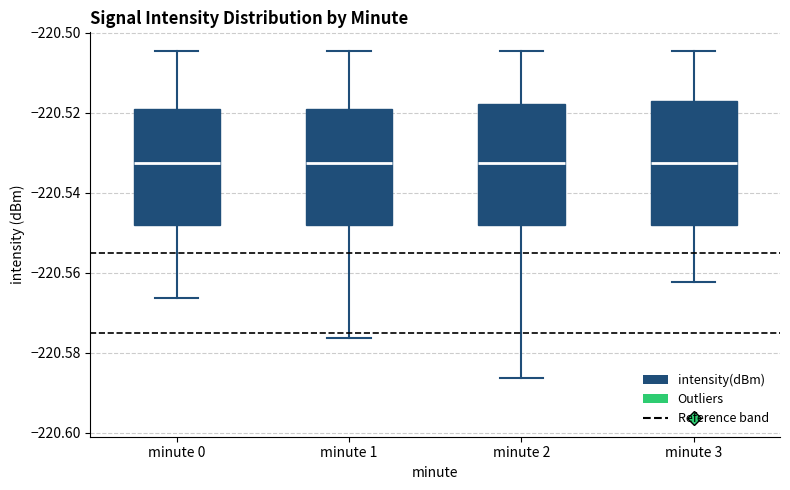

Reading left to right, transcribe this box plot: for each box, give where its median line is, the range the box spans, and where its two whiskers end, as read against the y-axis. The values are not printed on the chart, so give them approximately, as read against the axis.

minute 0: median -220.532, box -220.548 to -220.518, whiskers -220.566 to -220.504
minute 1: median -220.532, box -220.548 to -220.518, whiskers -220.576 to -220.504
minute 2: median -220.532, box -220.548 to -220.518, whiskers -220.586 to -220.504
minute 3: median -220.532, box -220.548 to -220.516, whiskers -220.562 to -220.504